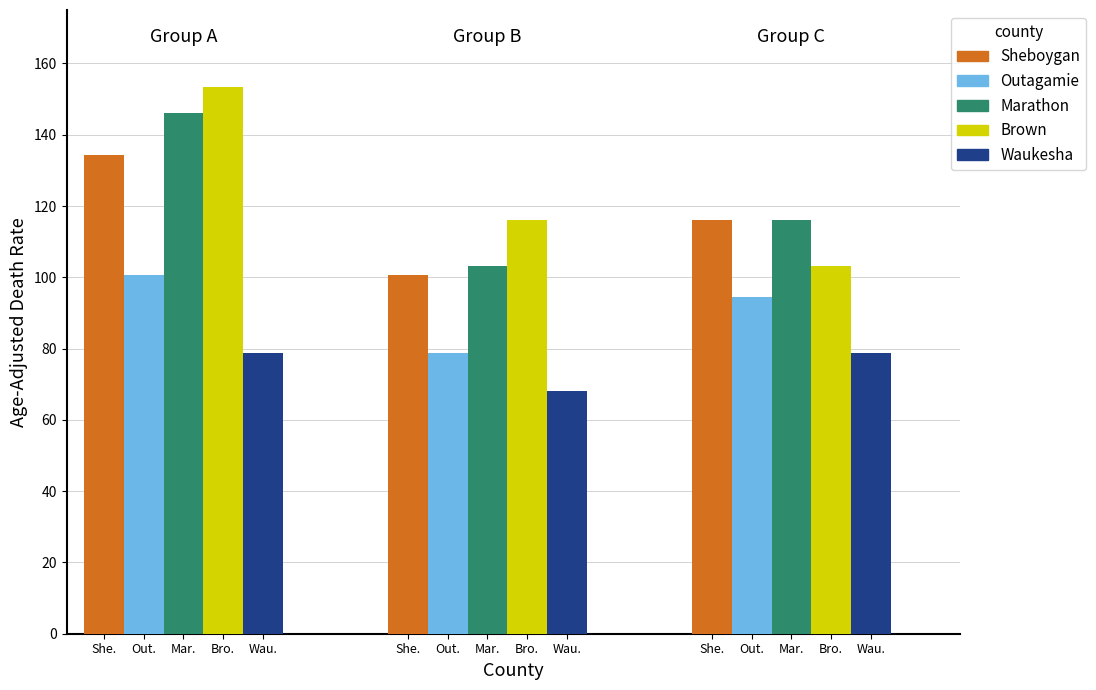

What is the maximum value for Brown County?

153.3